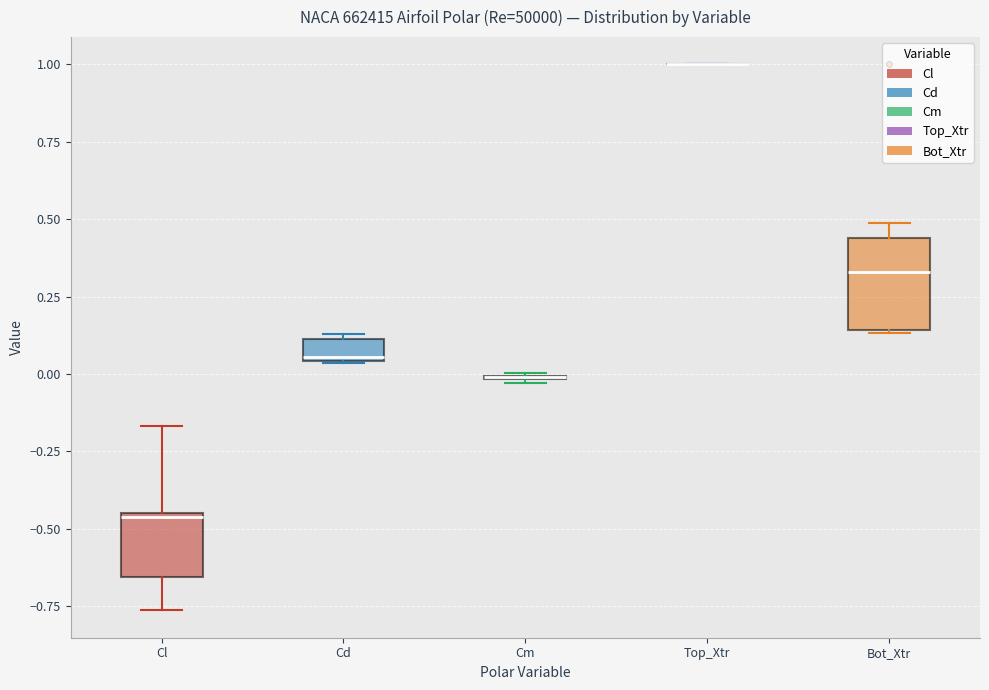

Which box is the tallest, from its lower edge to its upper edge?

Bot_Xtr